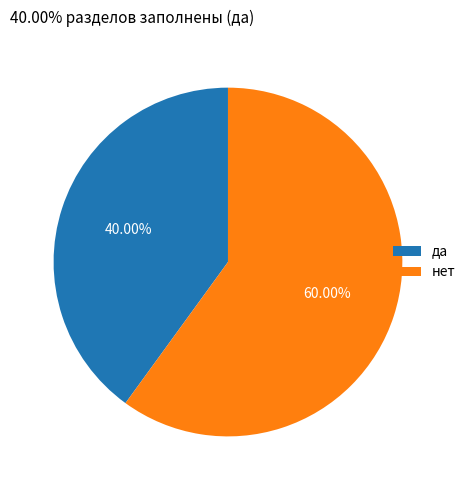

Which has a higher value, да or нет?

нет